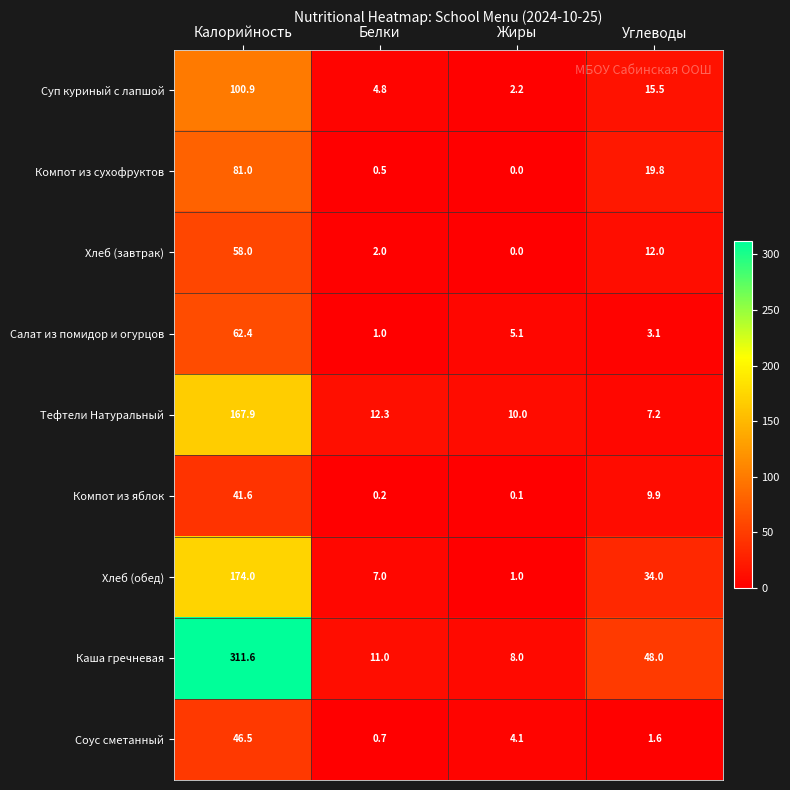

At which category is the sum across all series the highest?

Калорийность